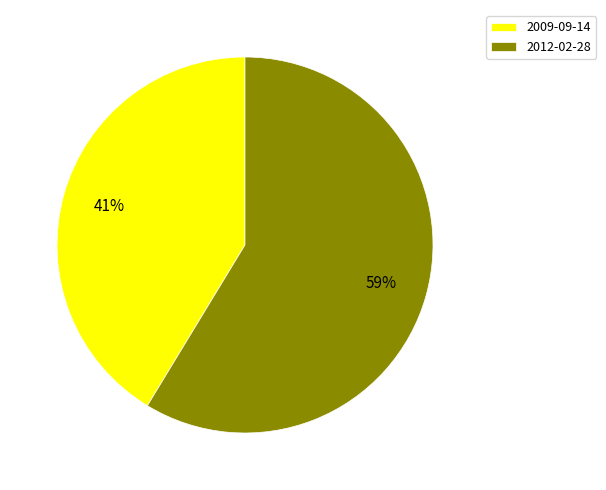

True or false: 2009-09-14 accounts for 50% of the total.

False